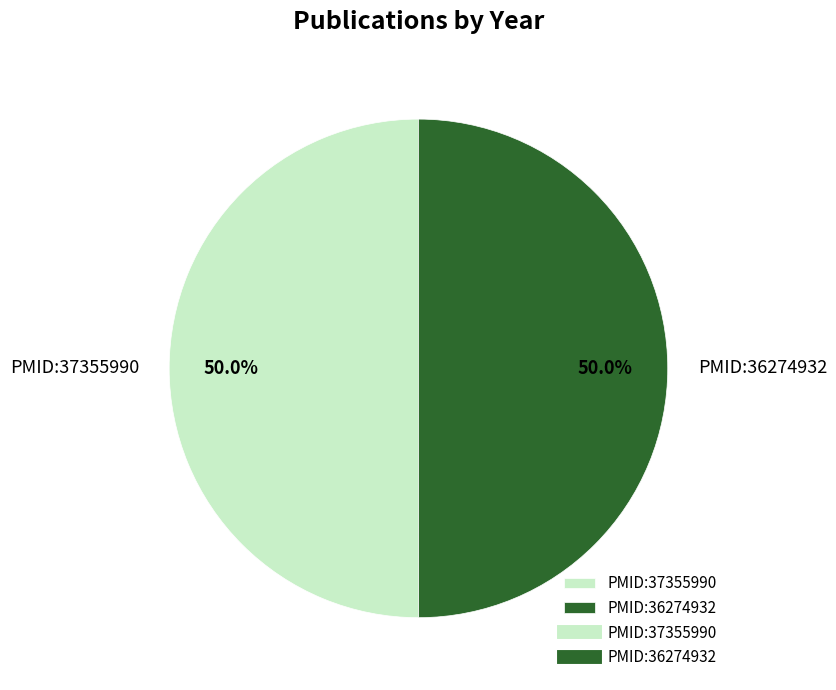

Approximately how many times larger is the value at PMID:36274932 compared to PMID:37355990?

1.0